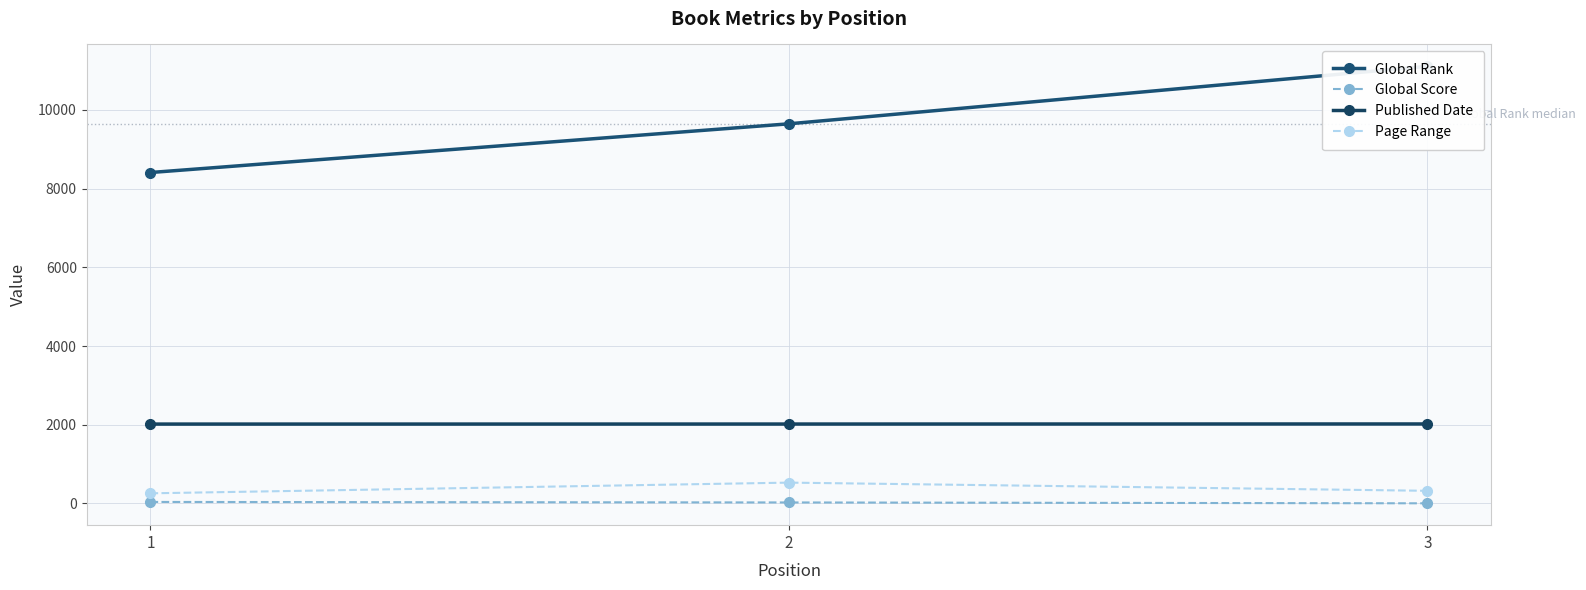

What is the value of the Page Range point at the 2nd from the left?

528